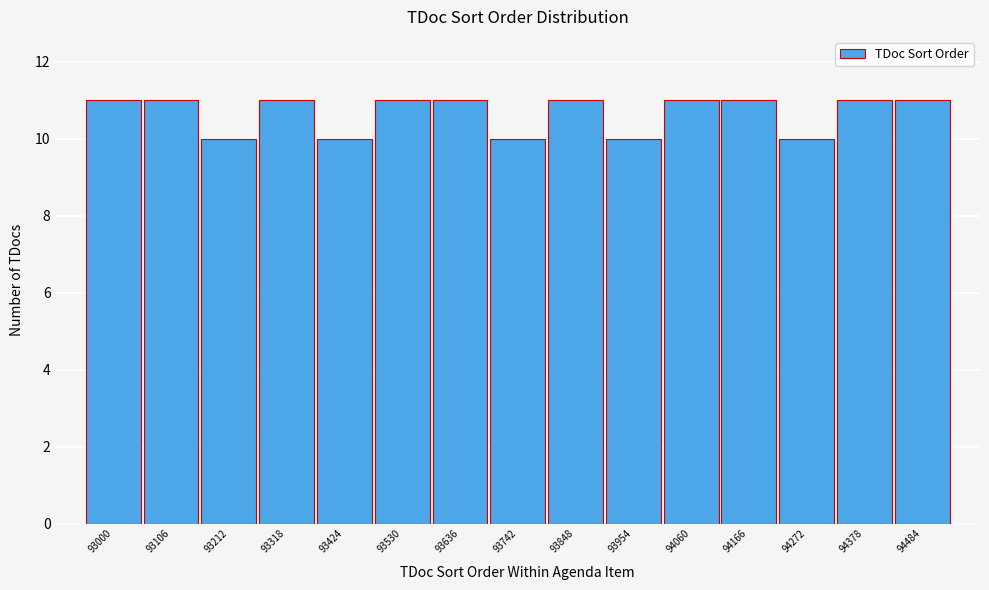

Reading left to right, extract all data points from this chart.

93000=11	93106=11	93212=10	93318=11	93424=10	93530=11	93636=11	93742=10	93848=11	93954=10	94060=11	94166=11	94272=10	94378=11	94484=11